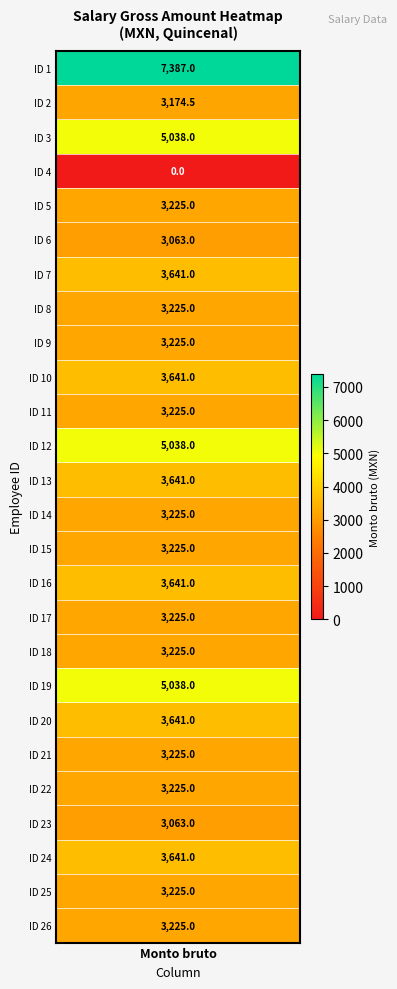

Reading right to left, extract all data points from this chart.

25=3225.0	24=3225.0	23=3641.0	22=3063.0	21=3225.0	20=3225.0	19=3641.0	18=5038.0	17=3225.0	16=3225.0	15=3641.0	14=3225.0	13=3225.0	12=3641.0	11=5038.0	10=3225.0	9=3641.0	8=3225.0	7=3225.0	6=3641.0	5=3063.0	4=3225.0	3=0.0	2=5038.0	1=3174.5	0=7387.0